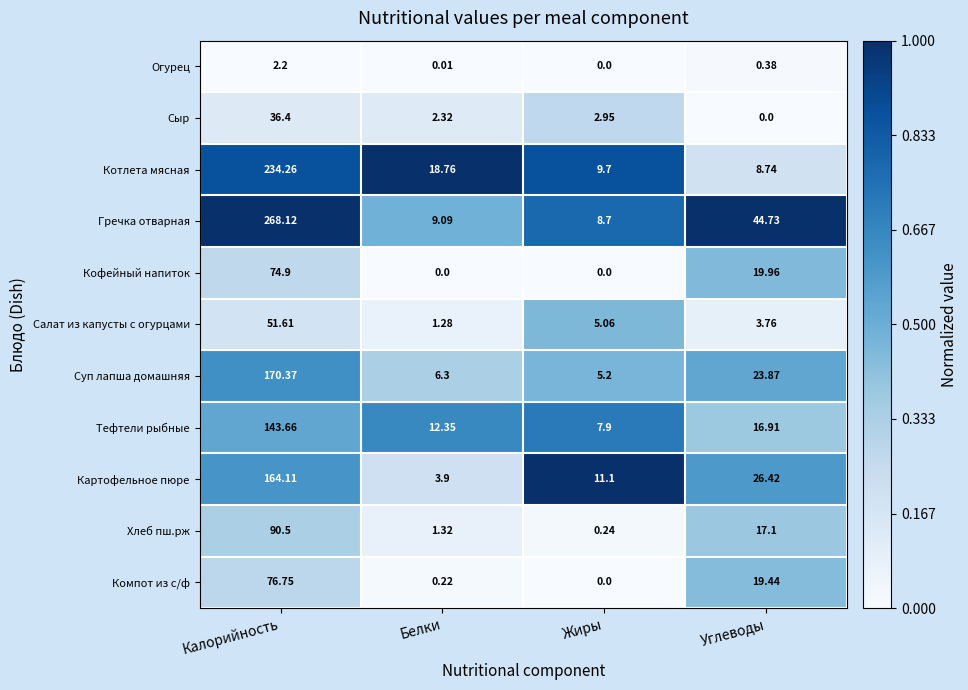

Between Калорийность and Углеводы, which series saw the biggest shift?

Котлета мясная